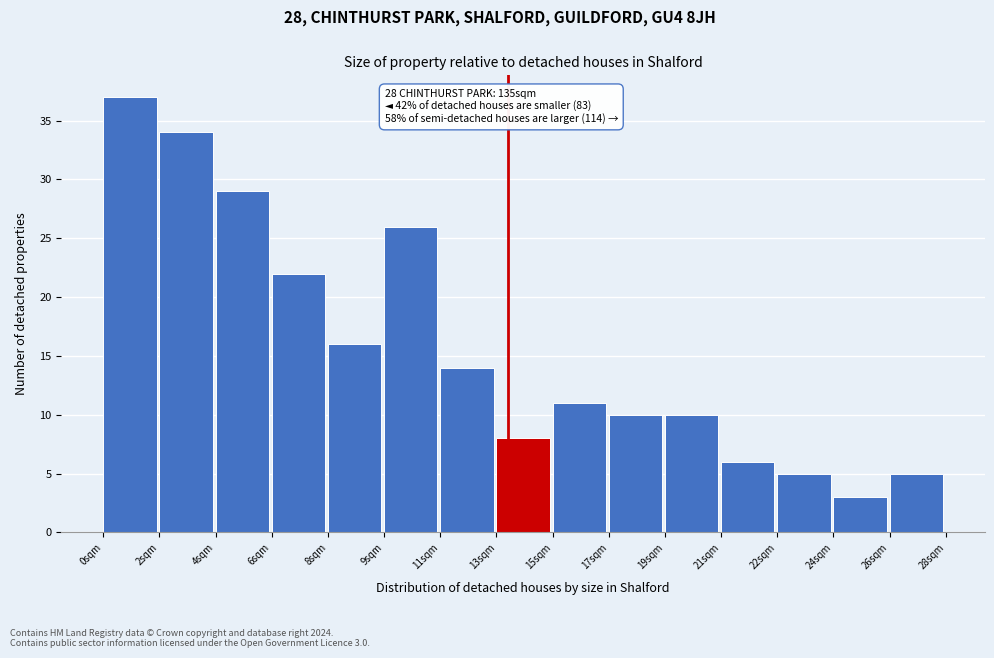

Reading right to left, what are all the values shown in this chart?

5	3	5	6	10	10	11	8	14	26	16	22	29	34	37